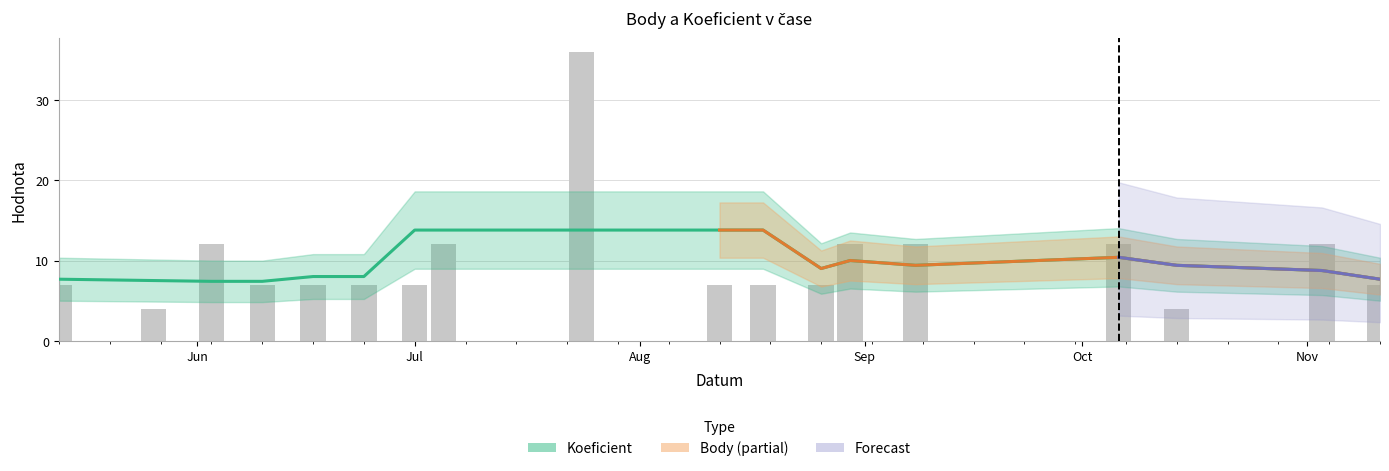

How many bars are there in total?

18